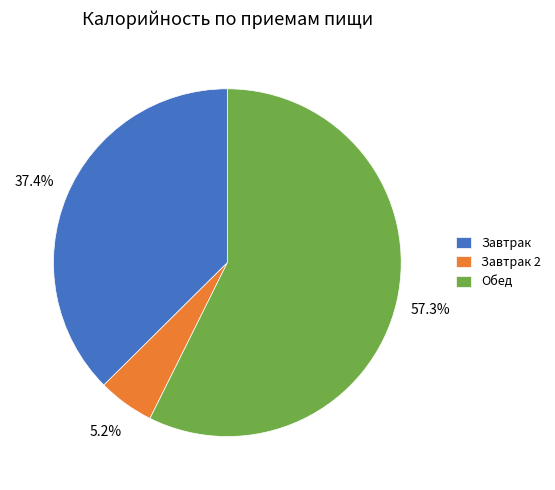

What is the majority slice?

Обед